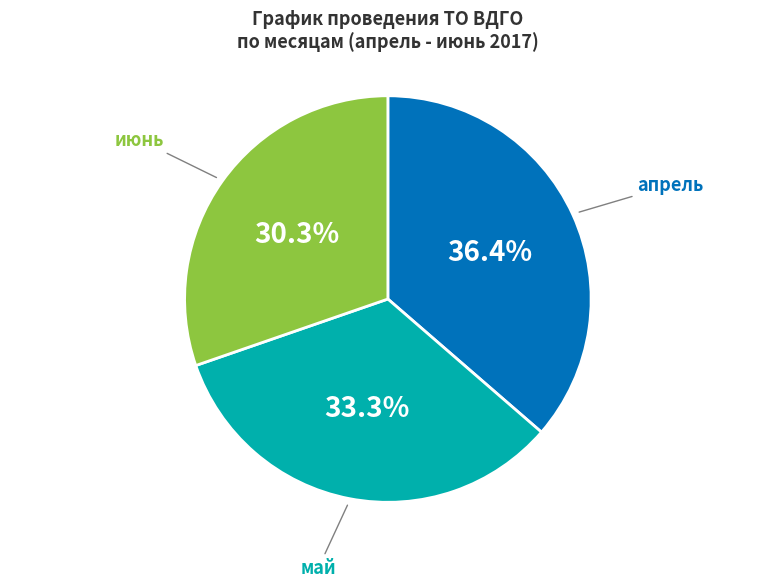

Does any single category account for the majority?

No